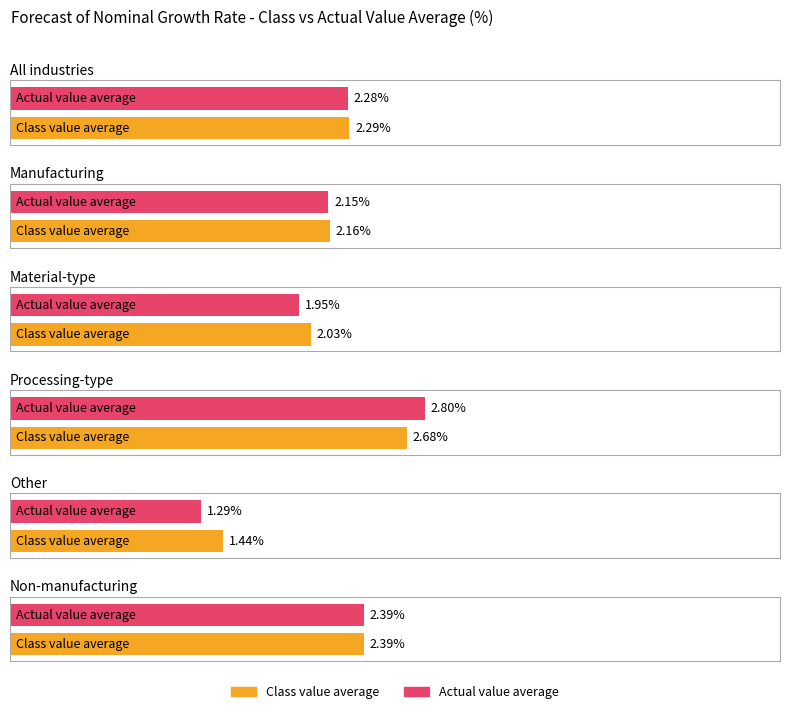

How many values in the Actual value average series are below 2?

2